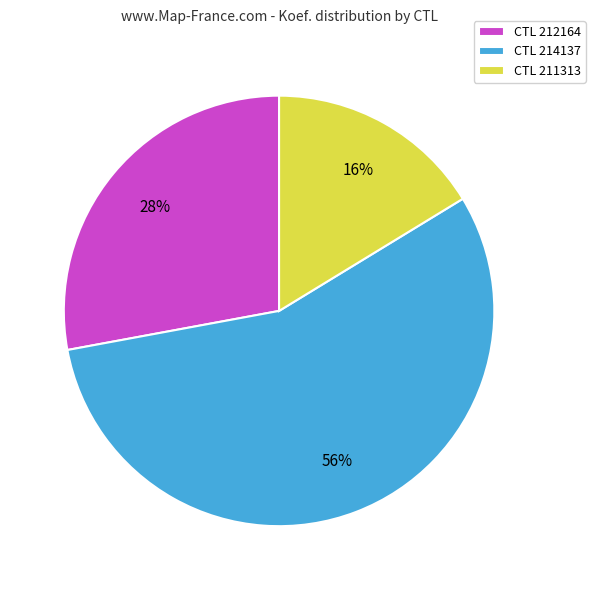

Do CTL 214137 and CTL 212164 together represent more than half of the pie?

Yes